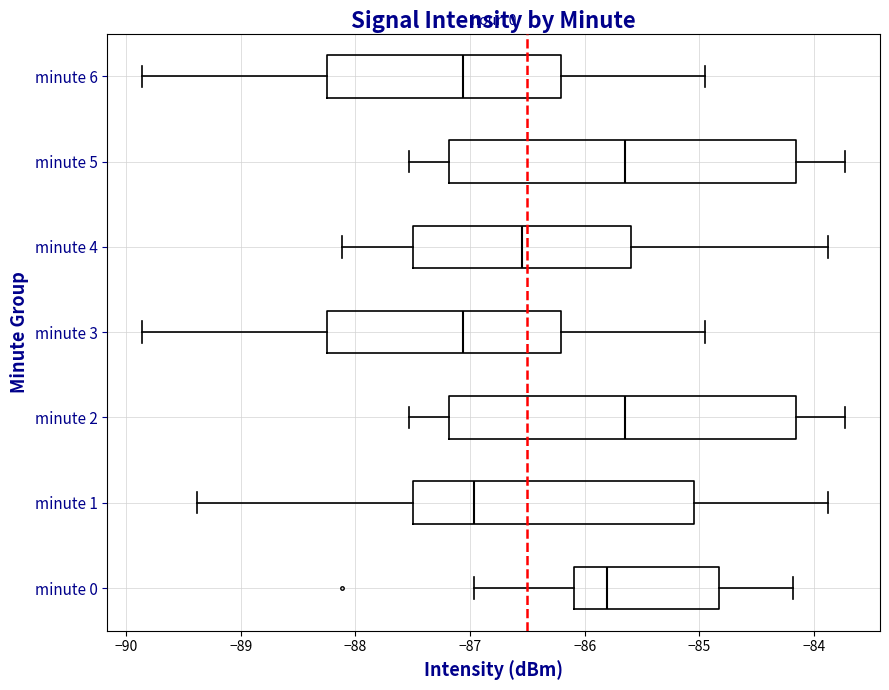

Where does the right whisker of the box for minute 0 end on the x-axis? The values are not printed on the chart, so give them approximately, as read against the axis.

-84.2